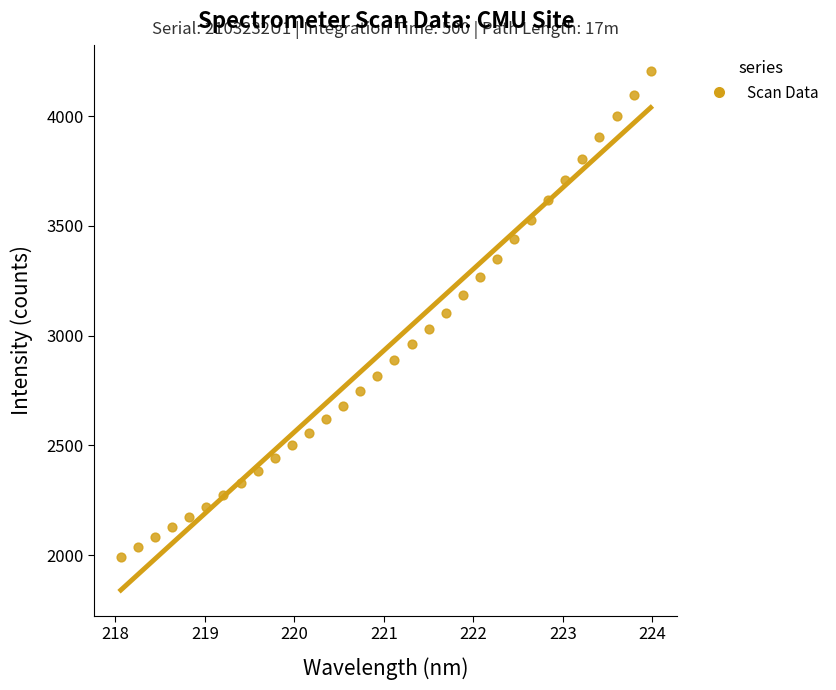

What is the range of Y values (max minus min)?

2214.1